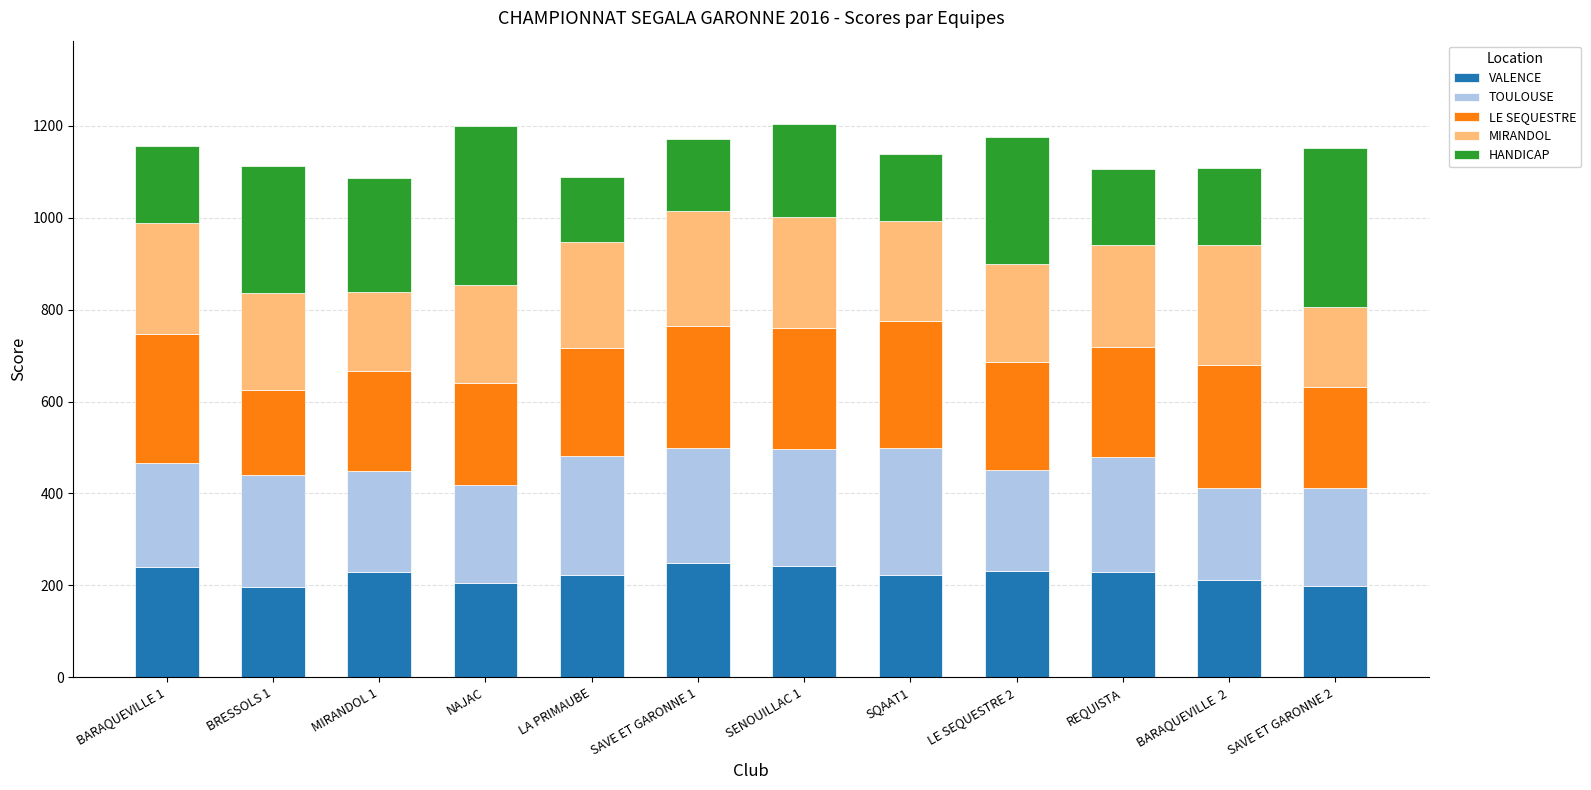

What is the total value across all series at SAVE ET GARONNE 2?

1153